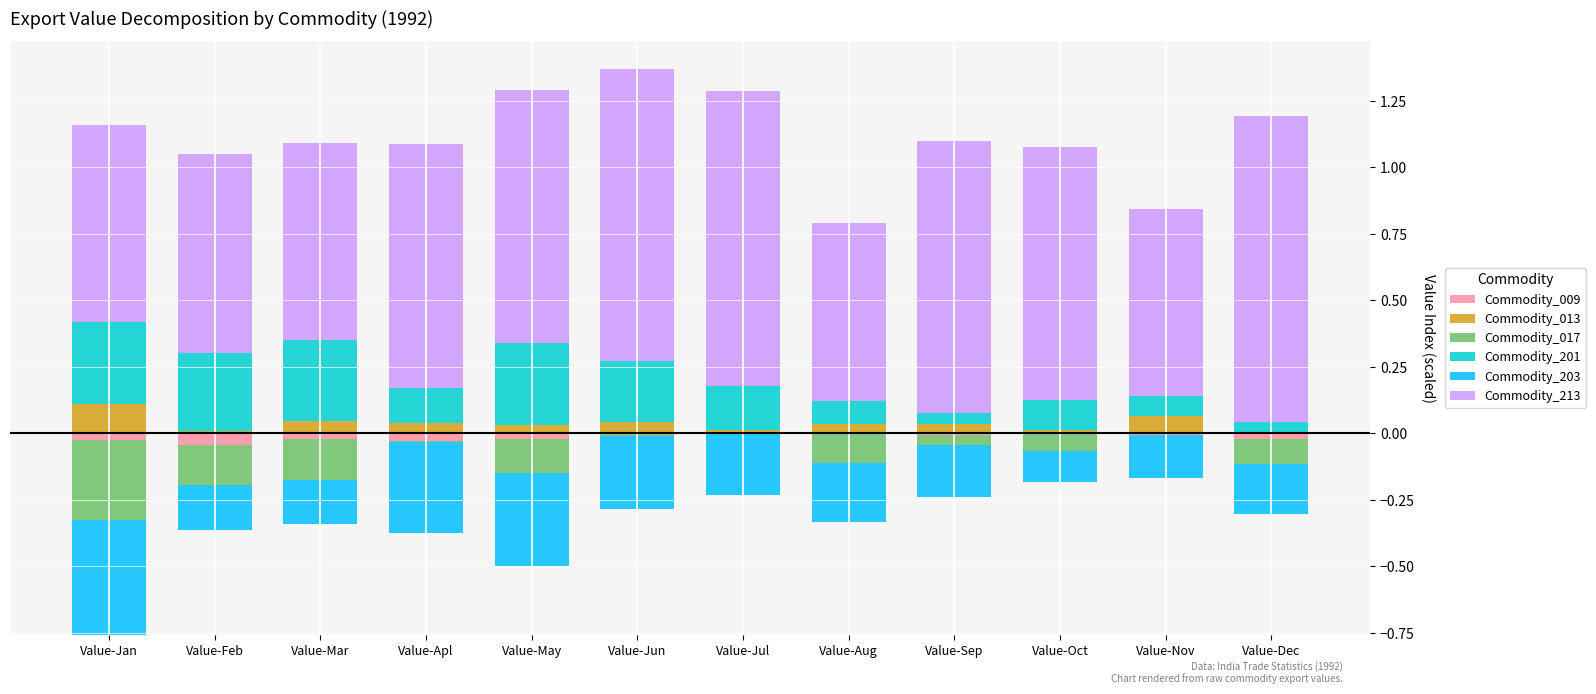

At which label does Commodity_013 reach its peak?

Value-Jan